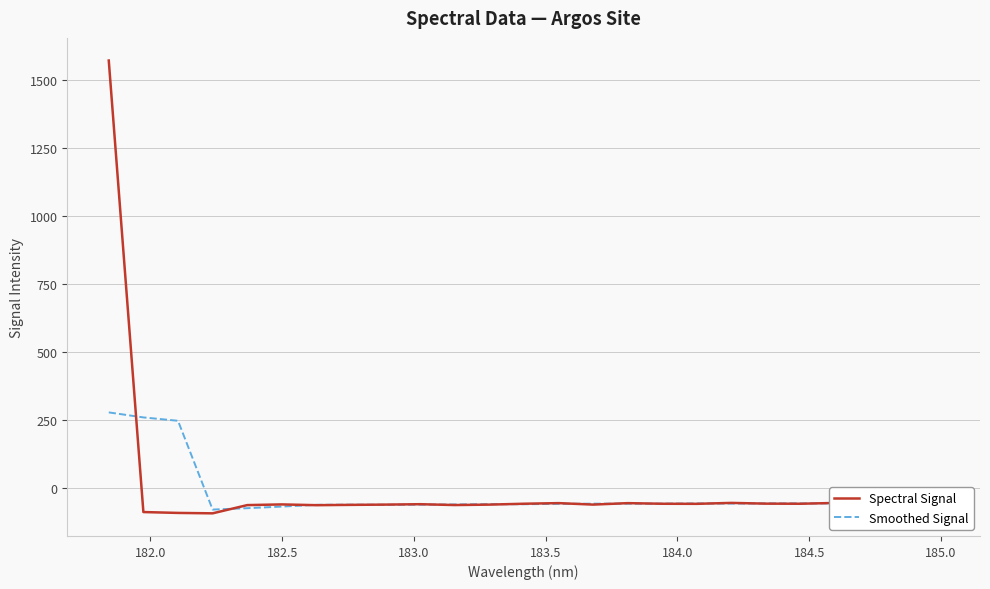

Which series has the largest range (max minus min)?

Spectral Signal